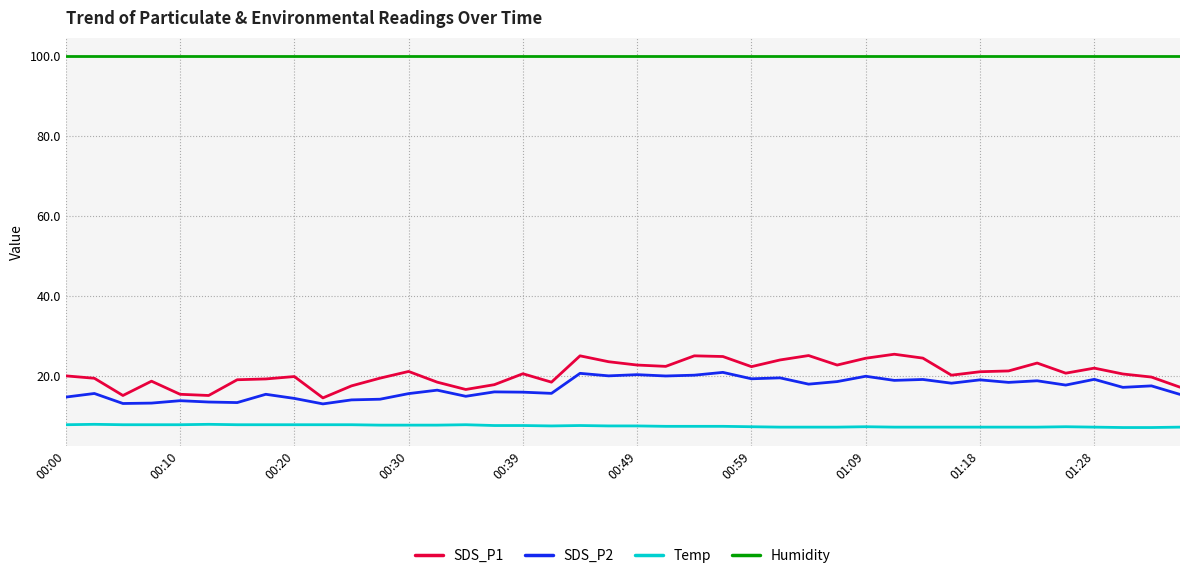

Count the number of categories in the chart.

40